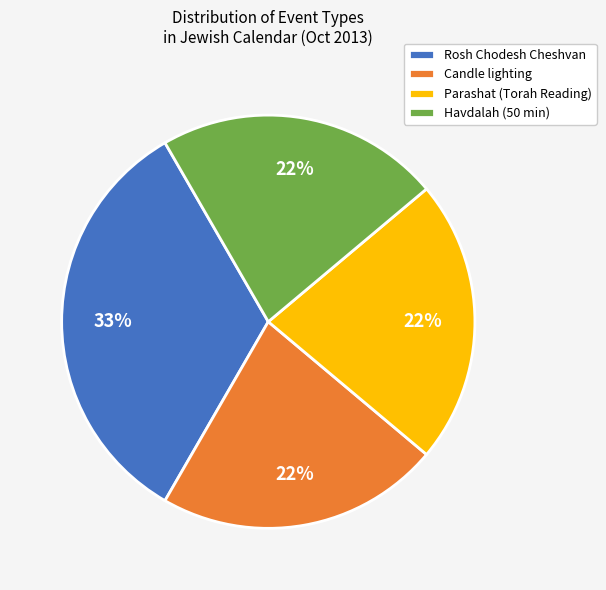

To the nearest percent, what percentage of the pie is Havdalah (50 min)?

22%